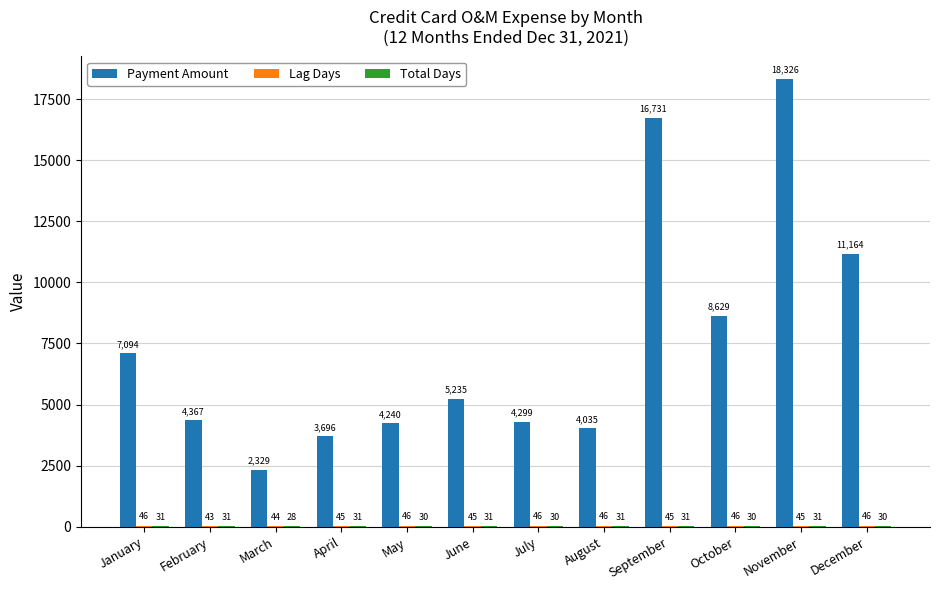

Does the chart contain stacked bars?

No